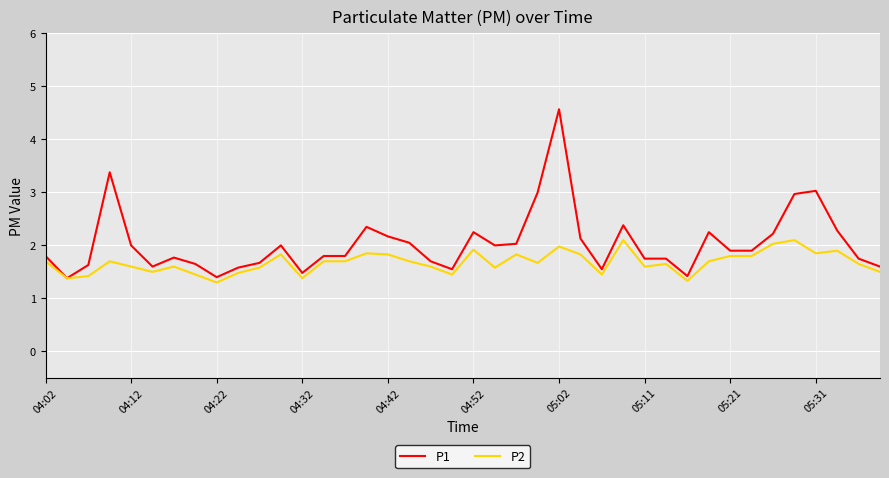

What is the maximum value shown in the chart?

4.6